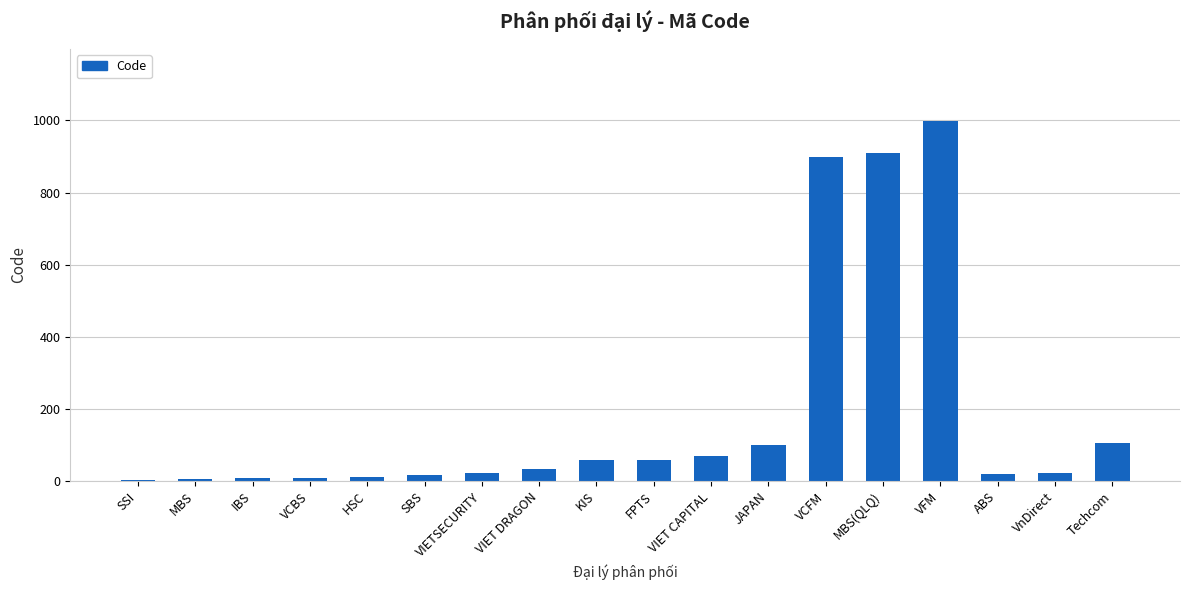

Is it true that the value at Techcom is 105?

True